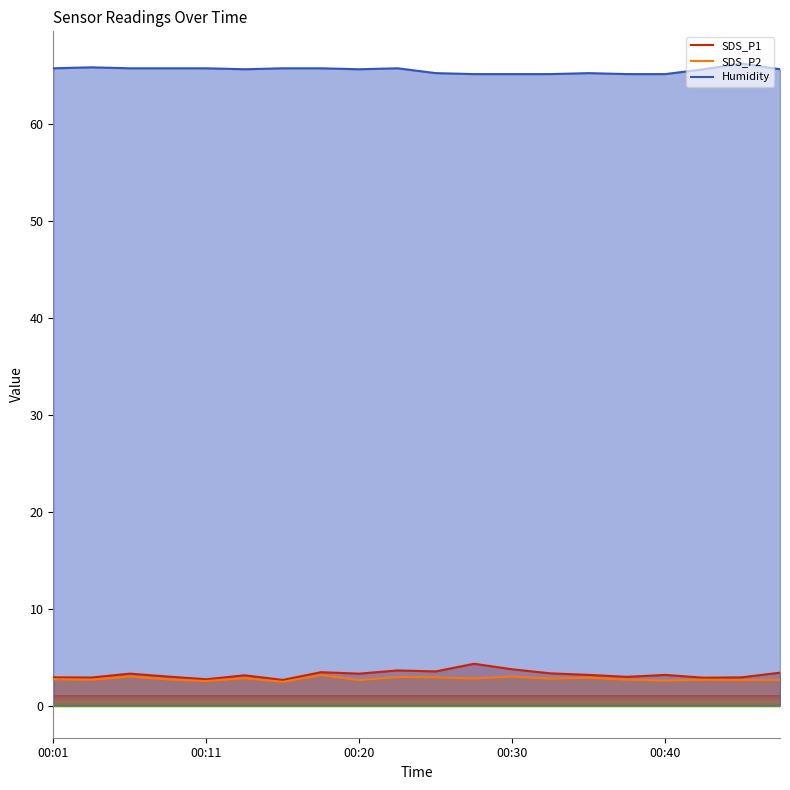

How many lines are shown in the chart?

3